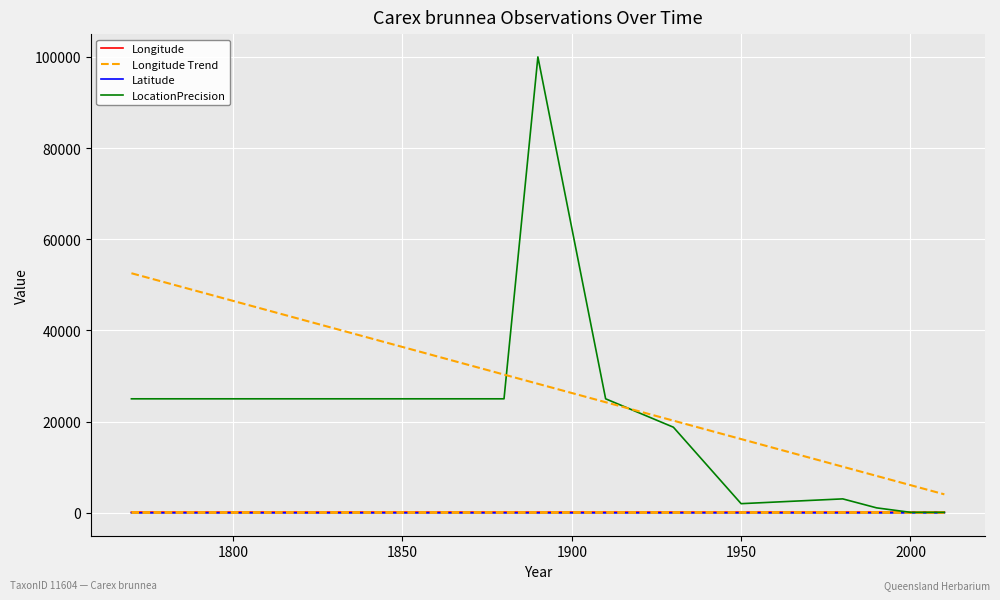

How many data points in LocationPrecision are above 2000?

9